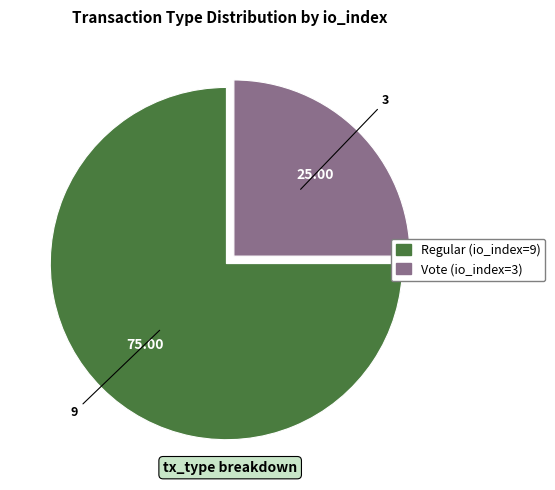

Does any single category account for the majority?

Yes